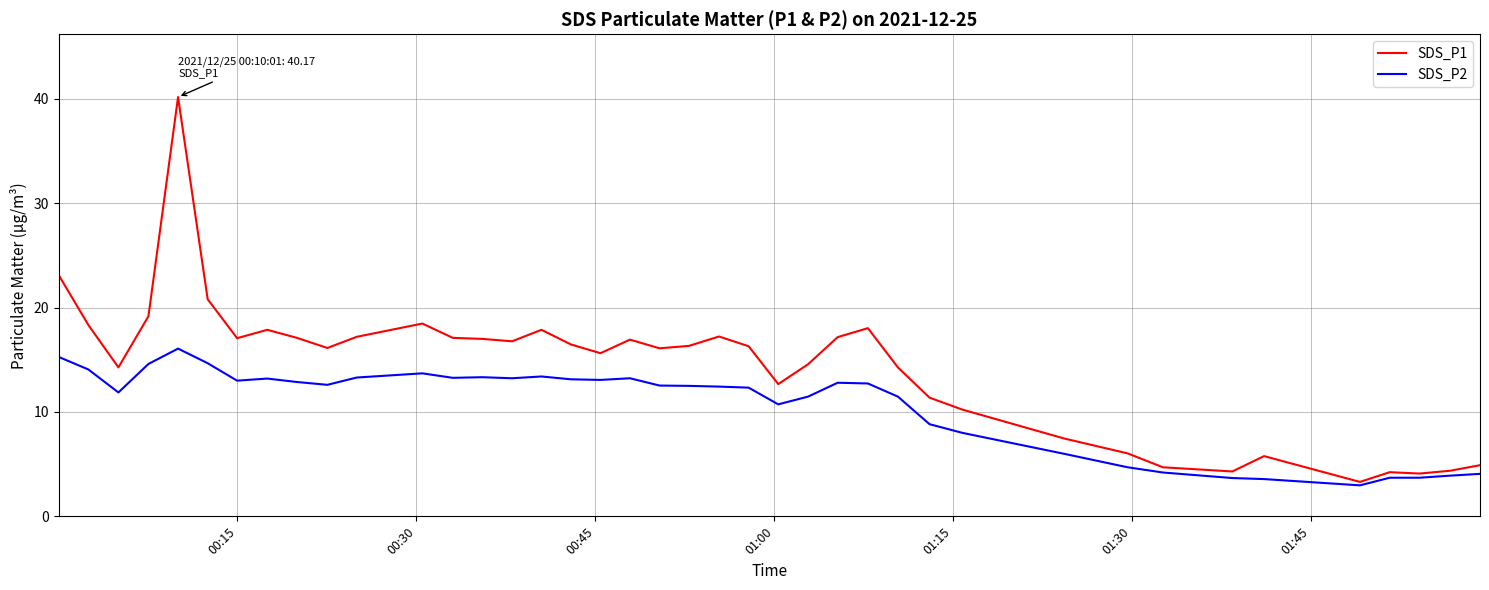

What is the greatest value displayed?

40.2